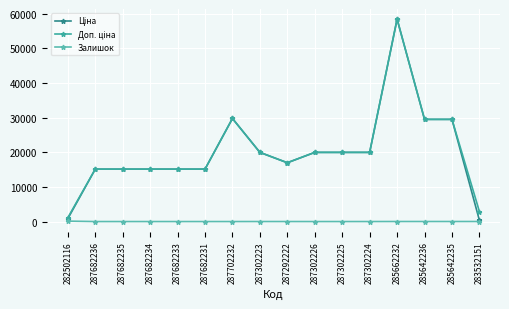

What is the total value across all series at 287682236?

30240.0